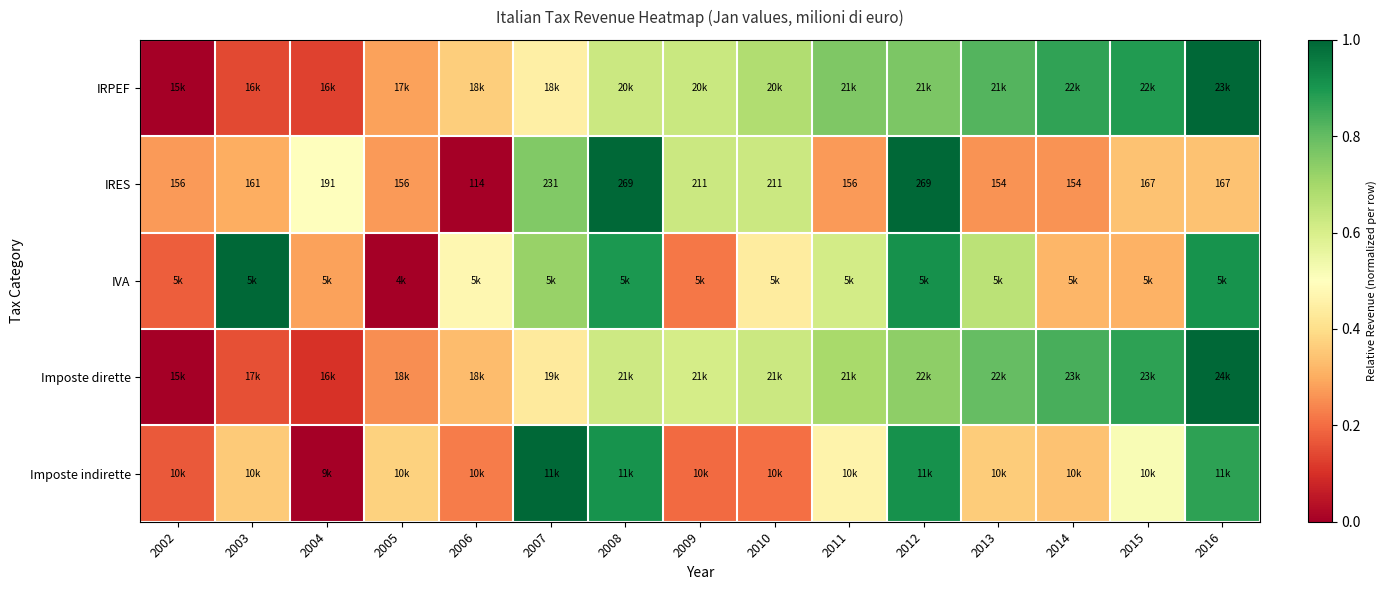

At which label is IRES closest to 0?

2006